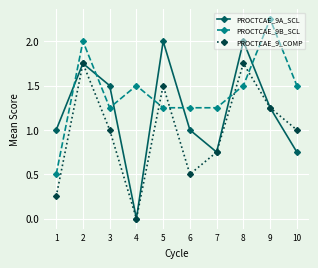

Count the PROCTCAE_9_COMP values in the range 0 to 1.

6